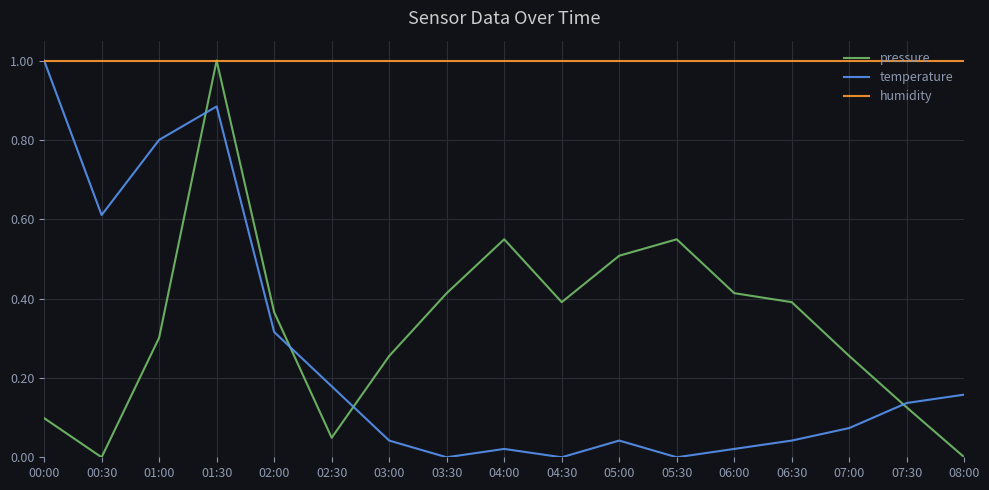

Between 03:30 and 04:30, which series saw the biggest shift?

pressure